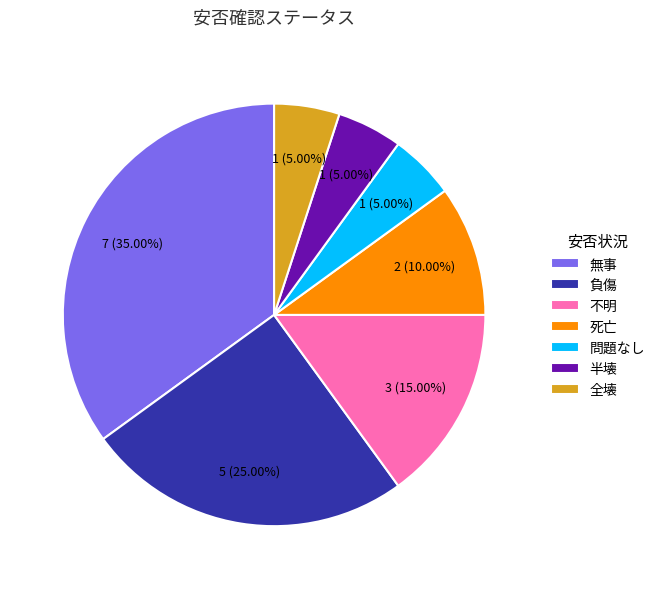

To the nearest percent, what is the difference between the largest and smallest slice percentages?

30%